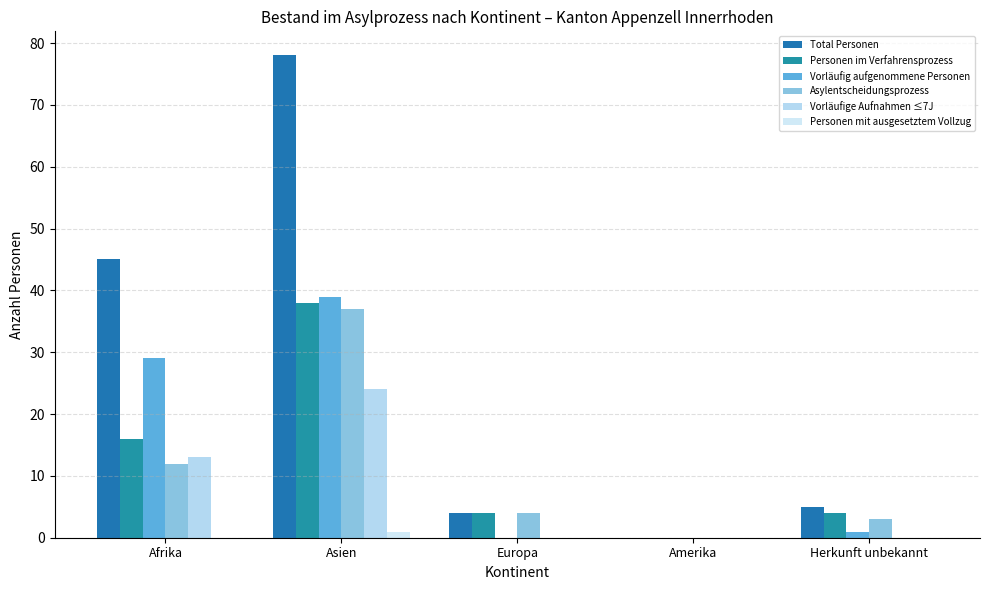

How many positive values does the Personen im Verfahrensprozess series have?

4